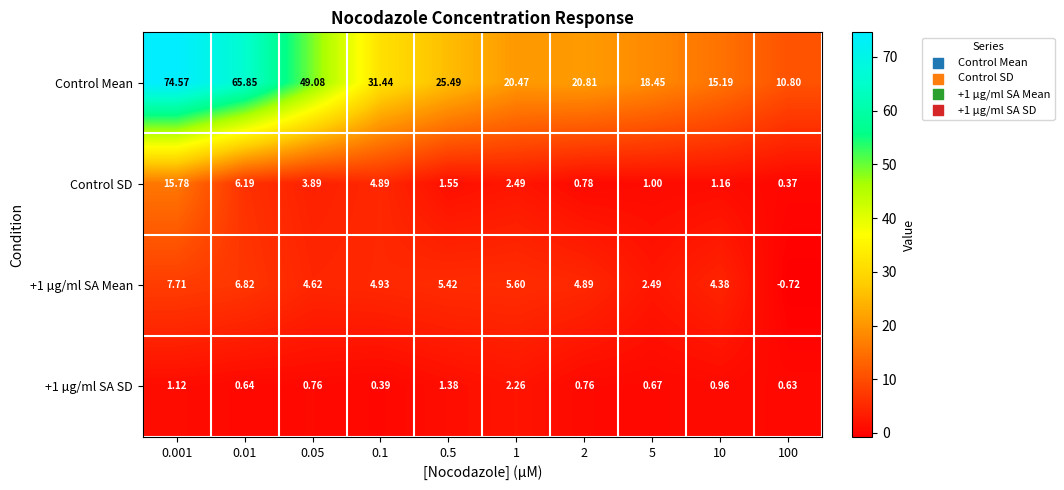

Which series has the largest total across all categories?

Control Mean